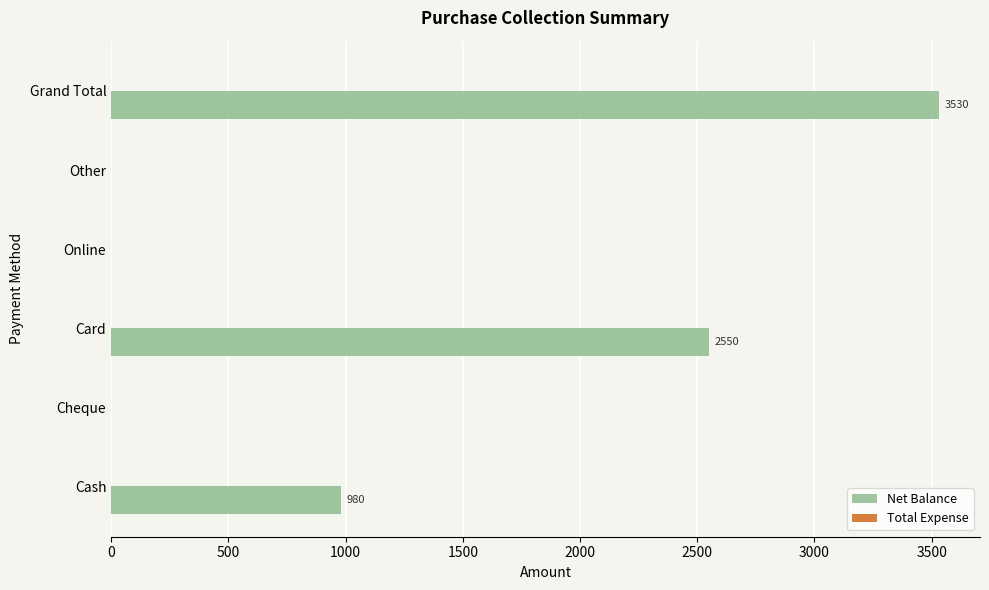

Is it true that the value at Online is -1147?

False